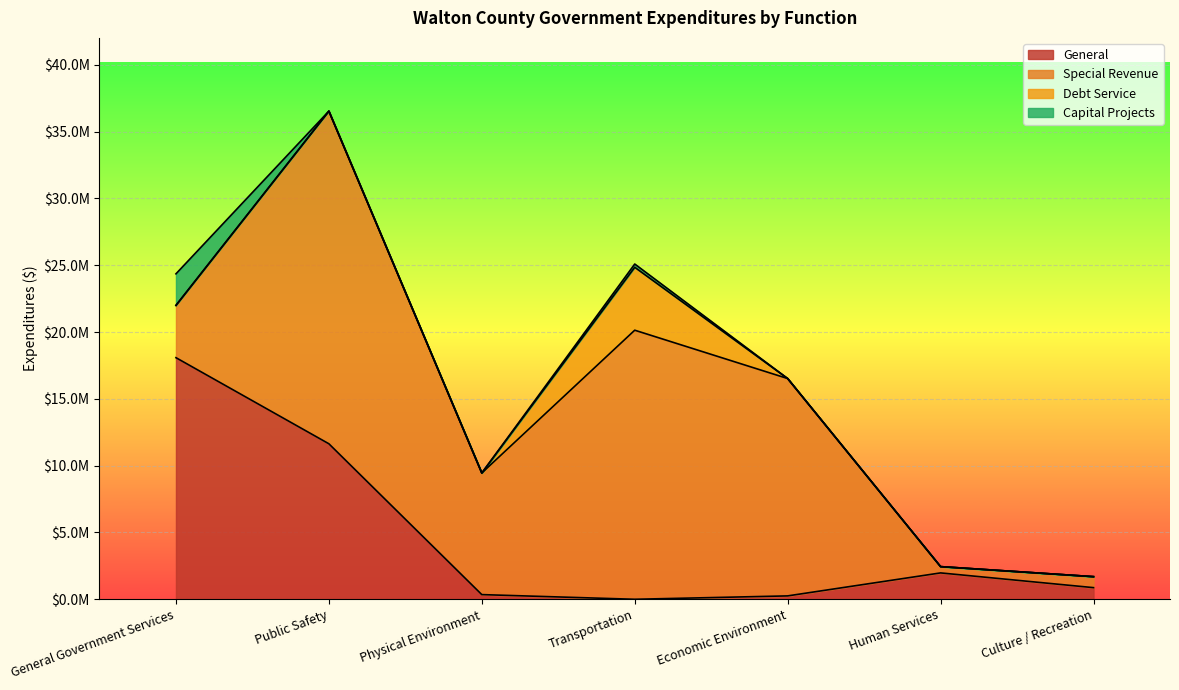

True or false: Capital Projects and Special Revenue intersect in this chart.

False